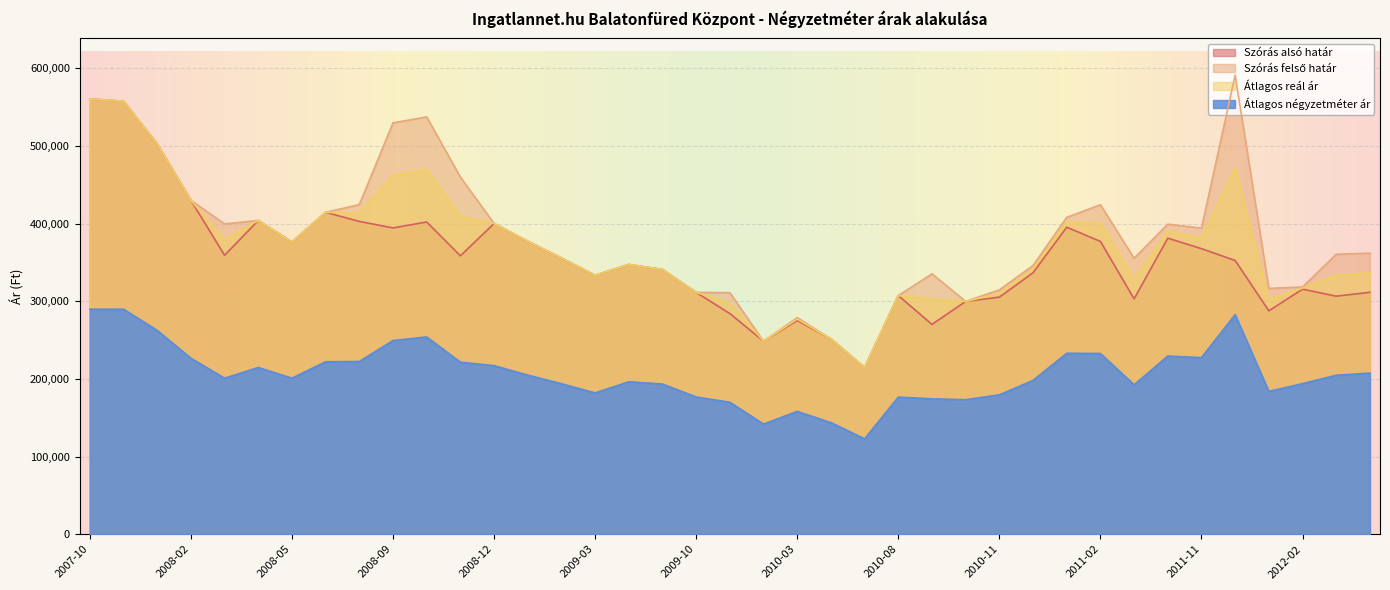

Reading right to left, list all the values displayed in this chart.

Szórás alsó határ: 2012-04=311516	2012-03=306566	2012-02=315592	2012-01=287658	2011-12=352508	2011-11=367724	2011-05=381248	2011-03=303076	2011-02=377064	2011-01=395348	2010-12=336711	2010-11=305289	2010-10=299791	2010-09=270189	2010-08=307338	2010-05=214704	2010-04=251519	2010-03=275228	2010-02=248533	2010-01=284165	2009-10=311407	2009-09=340867	2009-07=347306	2009-03=333392	2009-02=355714	2009-01=377251	2008-12=400069	2008-11=358498	2008-10=402086	2008-09=394442	2008-07=402810	2008-06=414553	2008-05=376316	2008-04=404034	2008-03=359186	2008-02=429989	2007-12=502578	2007-11=557636	2007-10=560477
Szórás felső határ: 2012-04=361936	2012-03=360482	2012-02=318380	2012-01=316562	2011-12=591212	2011-11=394176	2011-05=399232	2011-03=355342	2011-02=424318	2011-01=407974	2010-12=346041	2010-11=314619	2010-10=299791	2010-09=335269	2010-08=307338	2010-05=214704	2010-04=251519	2010-03=278910	2010-02=248533	2010-01=311045	2009-10=311407	2009-09=340867	2009-07=347306	2009-03=333392	2009-02=355714	2009-01=377251	2008-12=400069	2008-11=459962	2008-10=537370	2008-09=529726	2008-07=424466	2008-06=414553	2008-05=376316	2008-04=404034	2008-03=399592	2008-02=429989	2007-12=502578	2007-11=557636	2007-10=560477
Átlagos reál ár: 2012-04=336726	2012-03=333524	2012-02=316986	2012-01=302110	2011-12=471860	2011-11=380950	2011-05=390240	2011-03=329209	2011-02=400691	2011-01=401661	2010-12=341376	2010-11=309954	2010-10=299791	2010-09=302729	2010-08=307338	2010-05=214704	2010-04=251519	2010-03=277069	2010-02=248533	2010-01=297605	2009-10=311407	2009-09=340867	2009-07=347306	2009-03=333392	2009-02=355714	2009-01=377251	2008-12=400069	2008-11=409230	2008-10=469728	2008-09=462084	2008-07=413638	2008-06=414553	2008-05=376316	2008-04=404034	2008-03=379389	2008-02=429989	2007-12=502578	2007-11=557636	2007-10=560477
Átlagos négyzetméter ár: 2012-04=207502	2012-03=204705	2012-02=193928	2012-01=183882	2011-12=282774	2011-11=227416	2011-05=229428	2011-03=192409	2011-02=232736	2011-01=233035	2010-12=198059	2010-11=179471	2010-10=173241	2010-09=174341	2010-08=176540	2010-05=122870	2010-04=143731	2010-03=158195	2010-02=141820	2010-01=169920	2009-10=176724	2009-09=193386	2009-07=196296	2009-03=181955	2009-02=193786	2009-01=204898	2008-12=217094	2008-11=221526	2008-10=254043	2008-09=249376	2008-07=222414	2008-06=222087	2008-05=200921	2008-04=214722	2008-03=200875	2008-02=226675	2007-12=262542	2007-11=289743	2007-10=289743